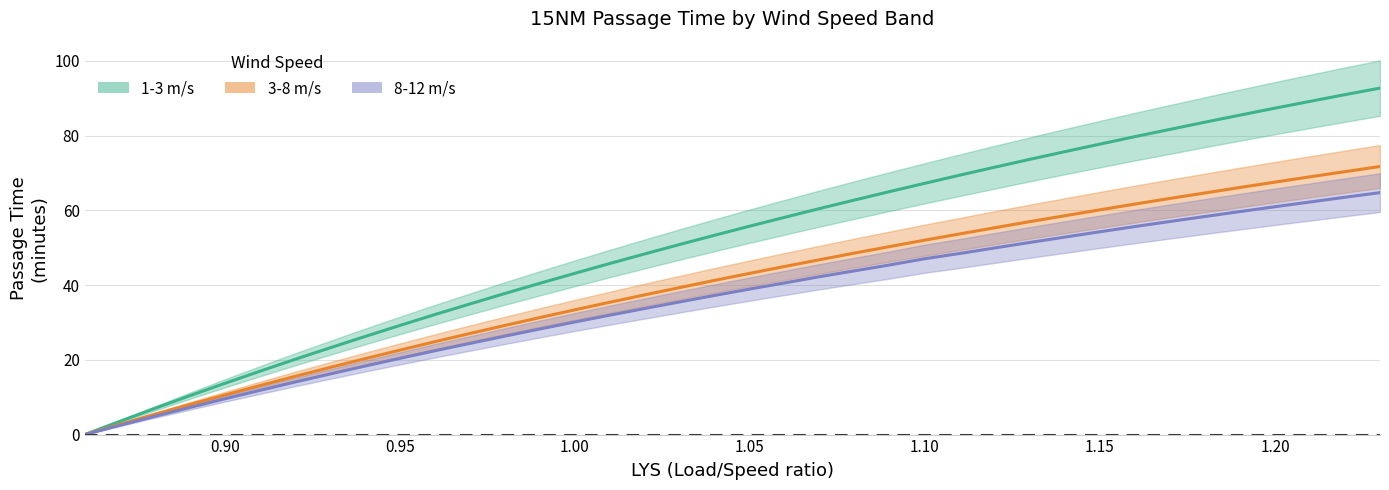

What is the sum of all 1-3 m/s values?

1964.7